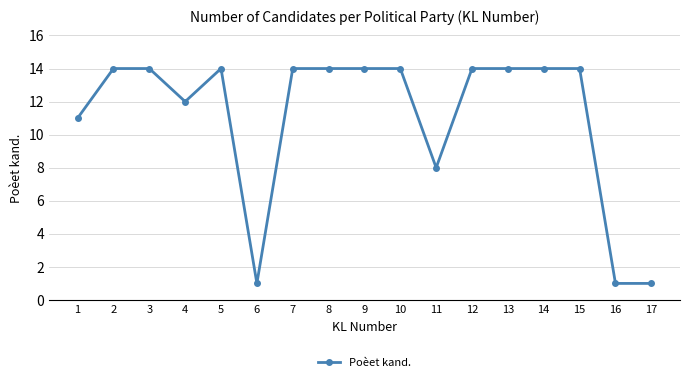

The value at 2 is 14. True or false?

True